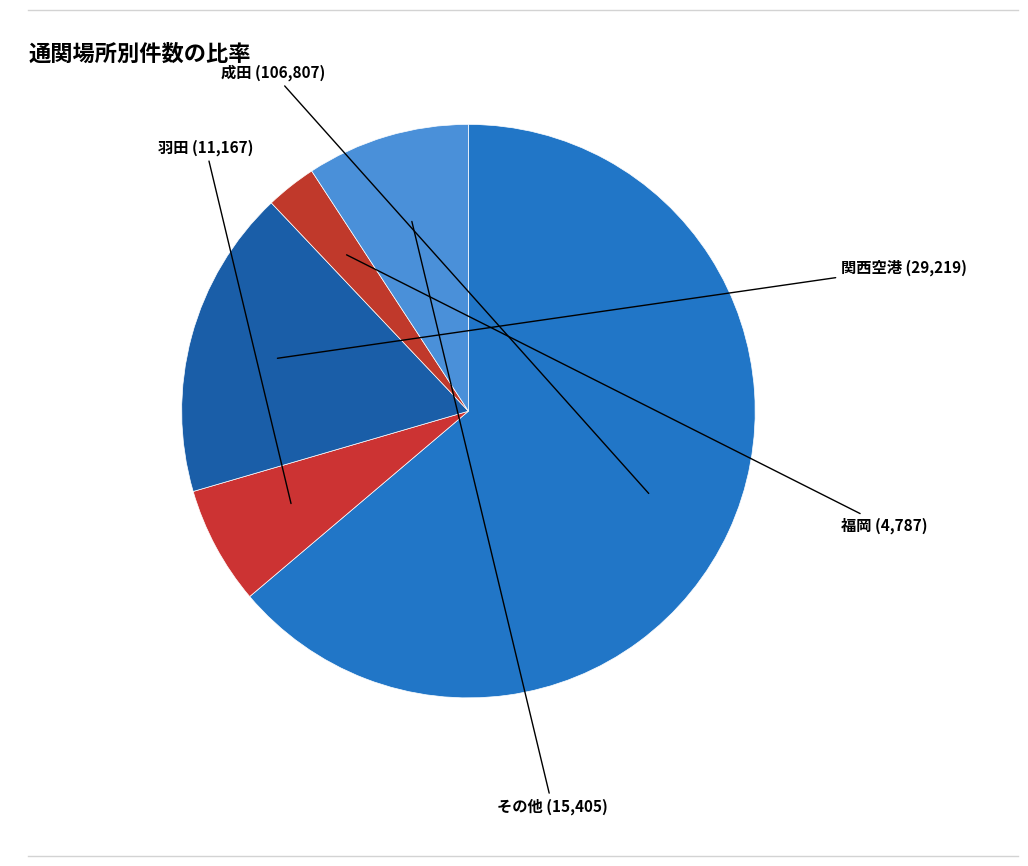

Is there a majority slice in this chart?

Yes